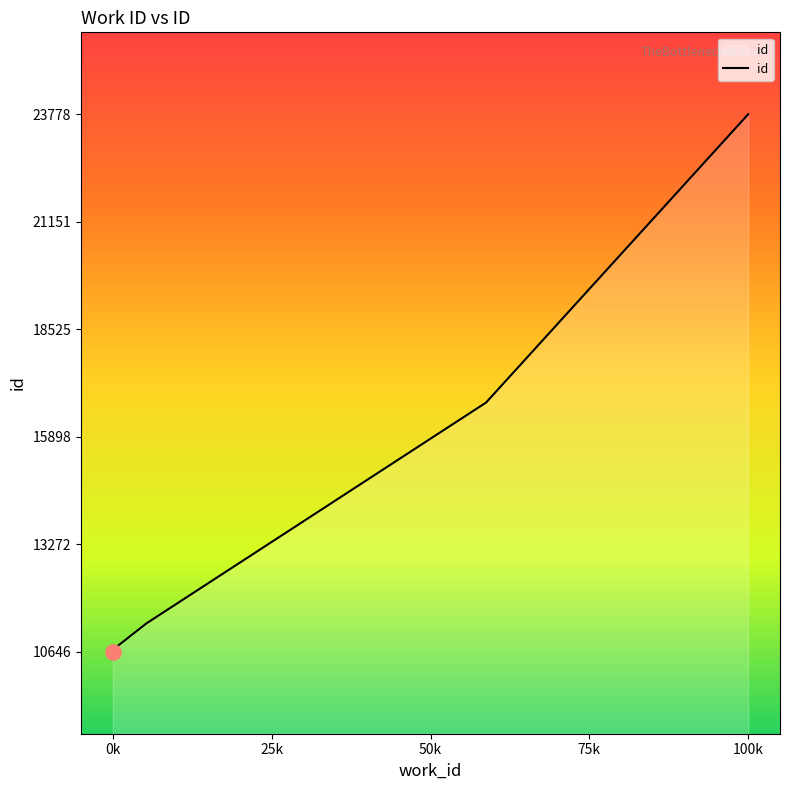

True or false: there are more than 0 points higher than both neighbors.

False